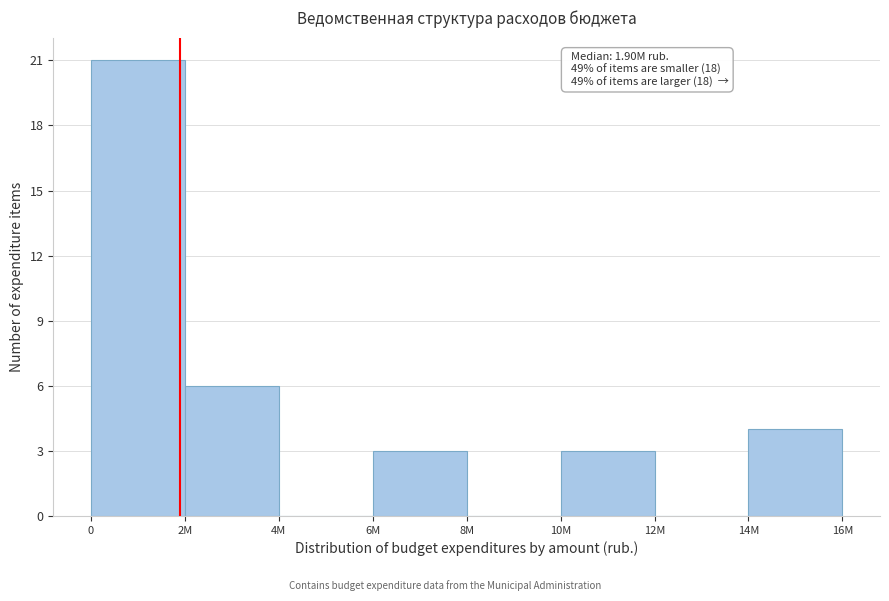

Reading left to right, transcribe all the data shown in this chart.

0=21	2M=6	4M=0	6M=3	8M=0	10M=3	12M=0	14M=4